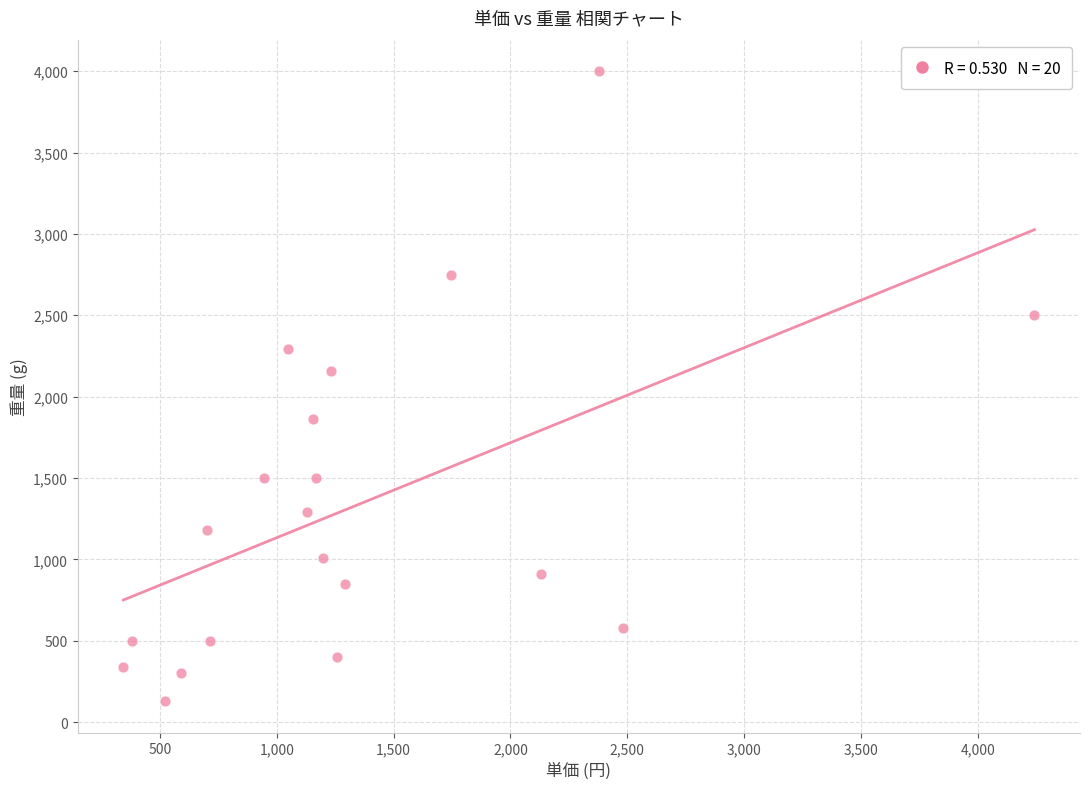

What is the range of Y values (max minus min)?

3871